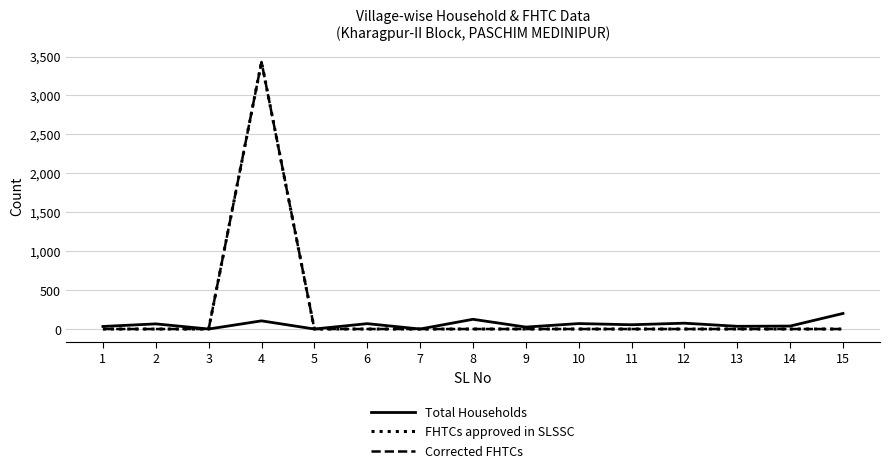

True or false: FHTCs approved in SLSSC and Corrected FHTCs cross at least once.

False